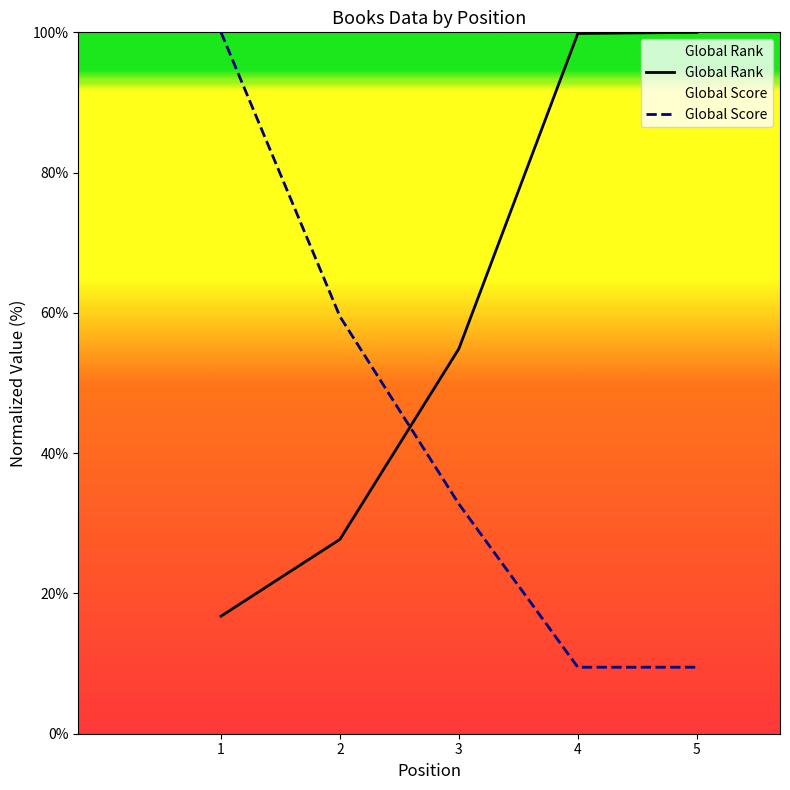

What is the lowest value of the Global Score series?

9.5